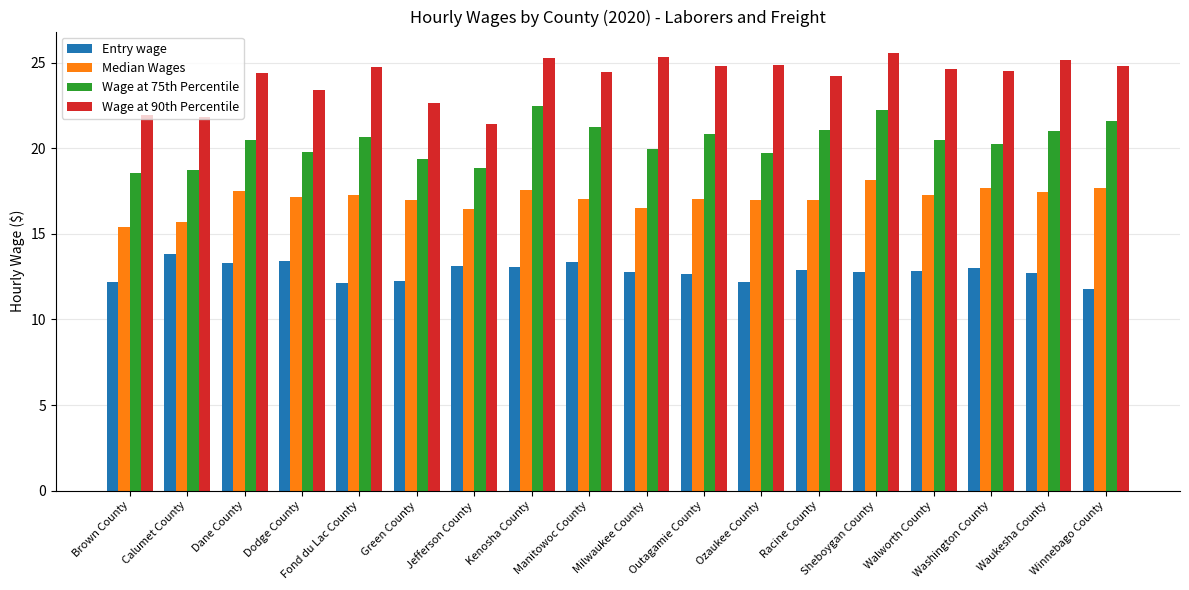

What is the approximate value of Entry wage at Brown County?

12.2